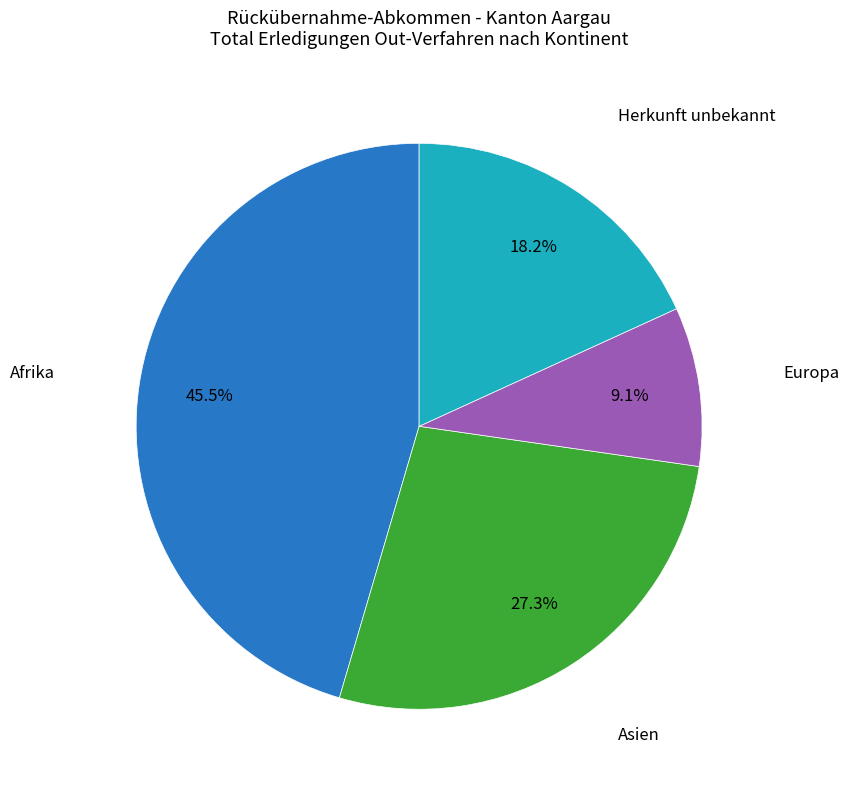

Is there any slice that represents more than half of the pie?

No